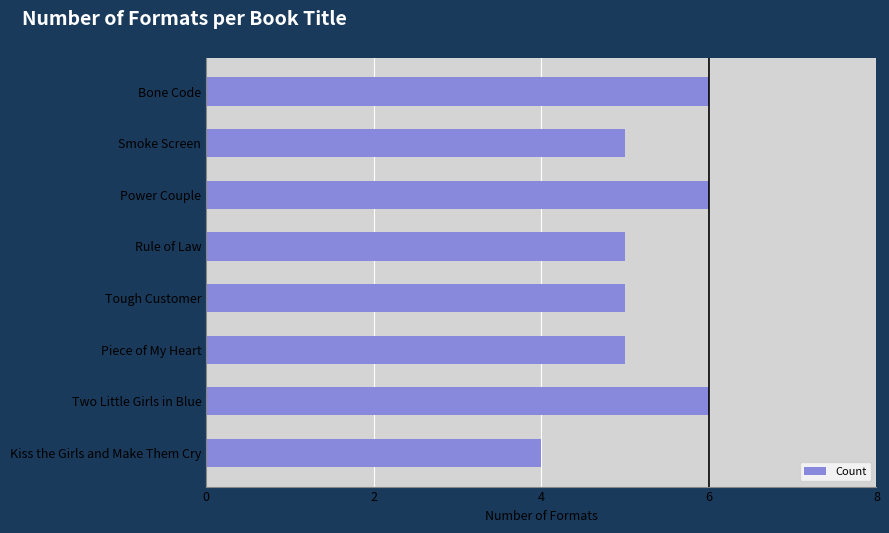

Is it true that the value at Power Couple is 10?

False